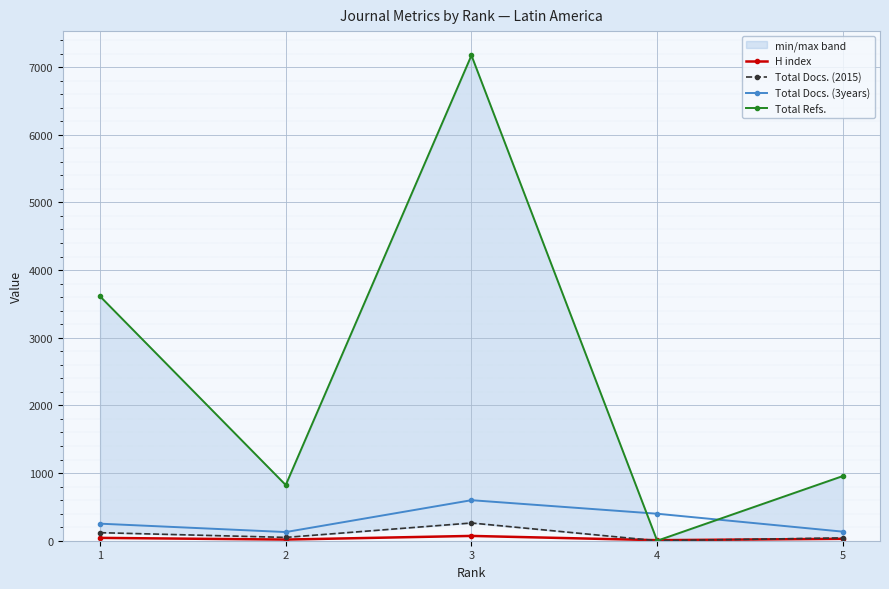

Is it true that Total Docs. (3years) equals 399 at 4?

True